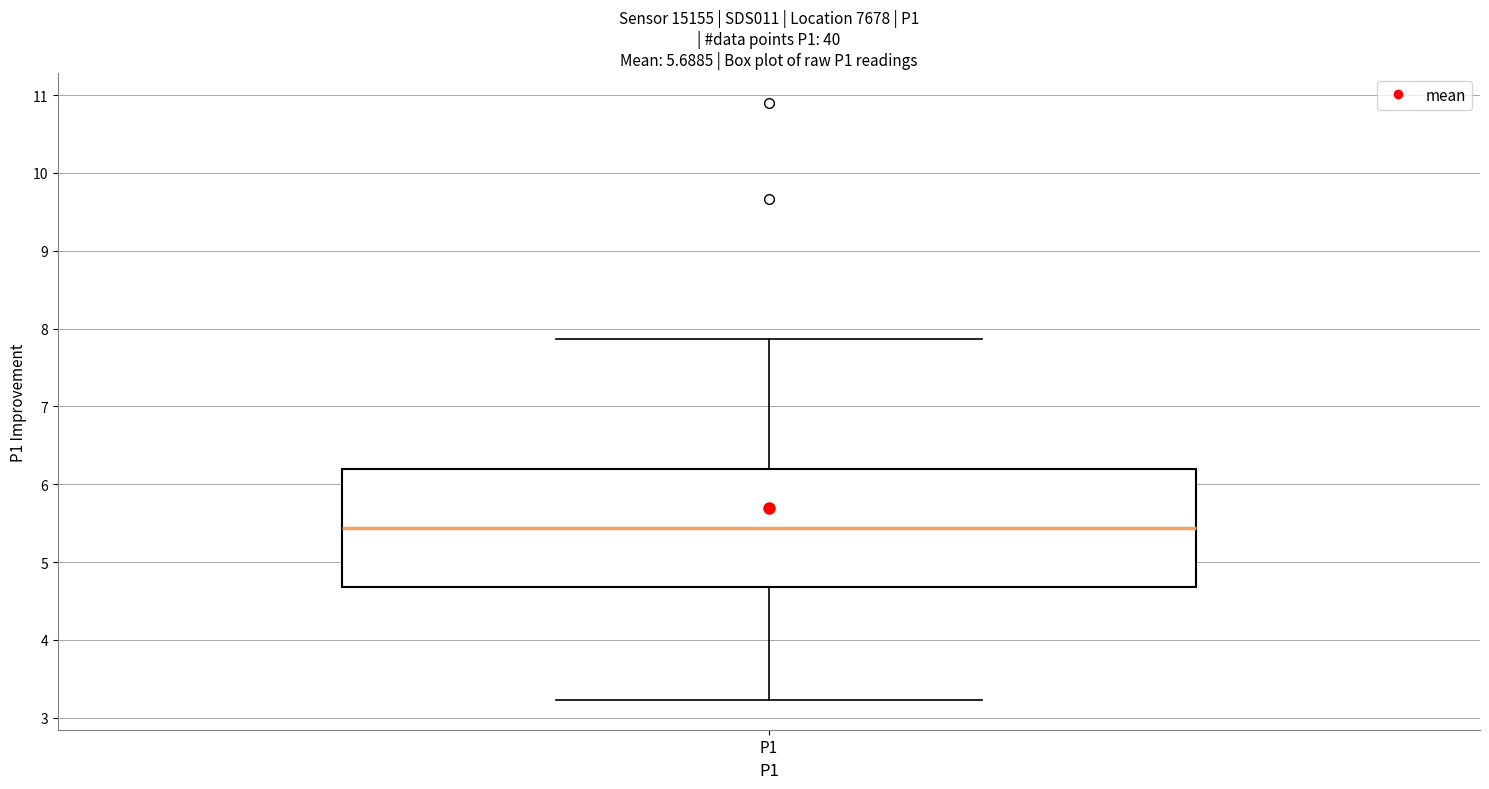

Transcribe this box plot: give where the median line is, the range the box spans, and where the two whiskers end, as read against the y-axis. The values are not printed on the chart, so give them approximately, as read against the axis.

median 5.4, box 4.7 to 6.2, whiskers 3.2 to 7.9